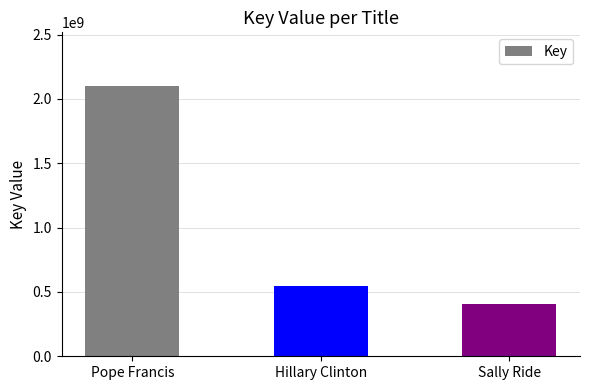

True or false: the data shows 546540569 at Hillary Clinton.

True